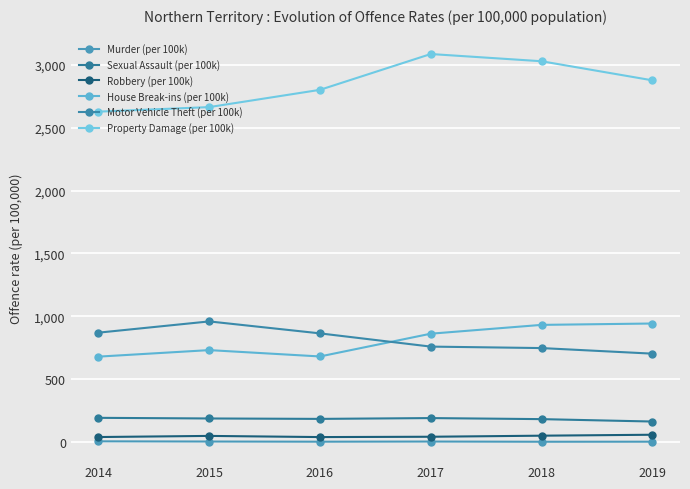

In Murder (per 100k), how many points are higher than both neighbors (excluding endpoints)?

1